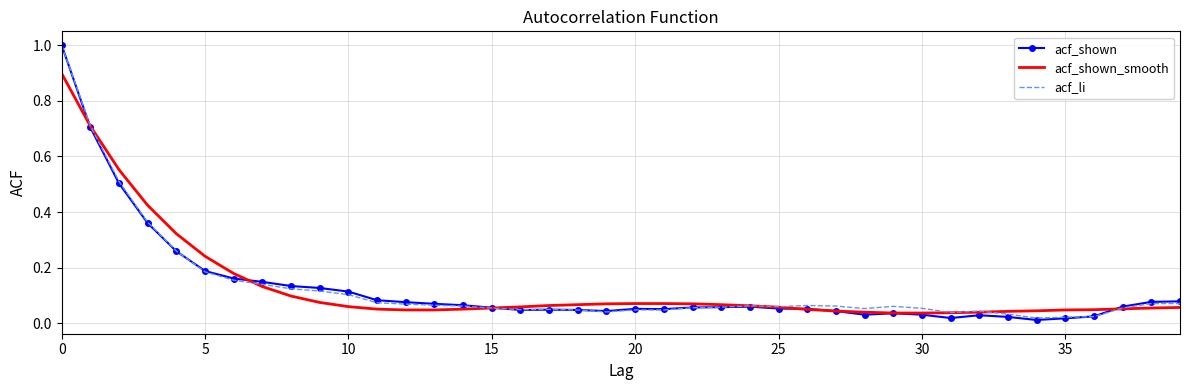

What is the difference between the maximum and minimum values in the acf_shown series?

1.0